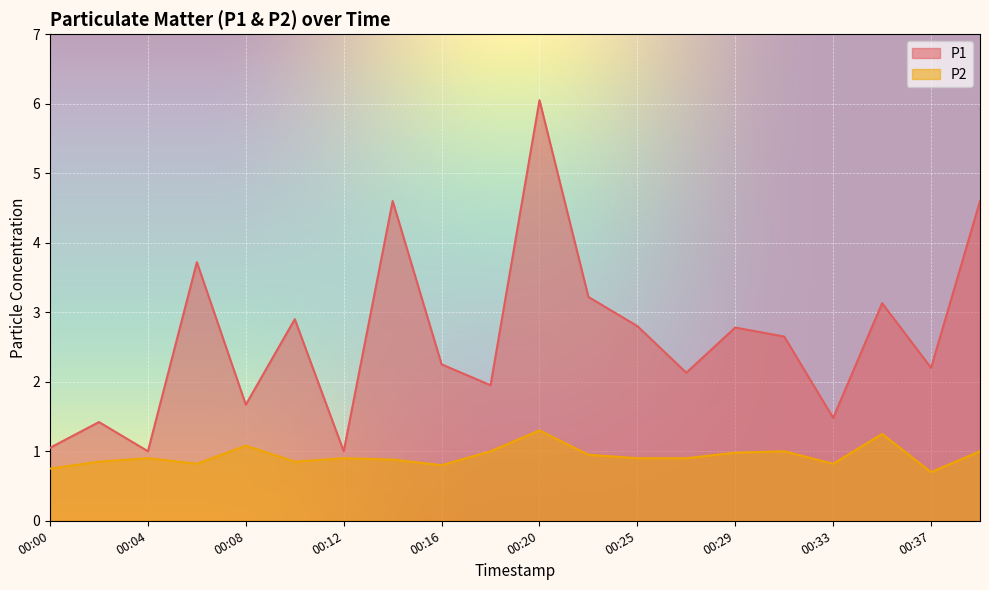

At which label does P1 reach its minimum?

00:04